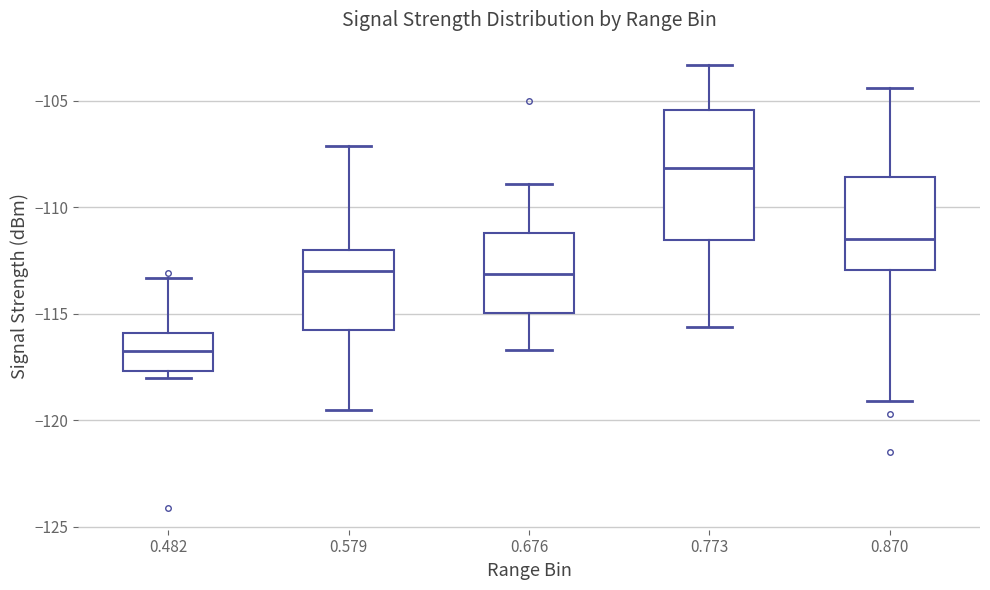

Reading left to right, transcribe this box plot: for each box, give where its median line is, the range the box spans, and where its two whiskers end, as read against the y-axis. The values are not printed on the chart, so give them approximately, as read against the axis.

0.482: median -116.5, box -117.5 to -116.0, whiskers -118.0 to -113.5
0.579: median -113.0, box -115.5 to -112.0, whiskers -119.5 to -107.0
0.676: median -113.0, box -115.0 to -111.0, whiskers -116.5 to -109.0
0.773: median -108.0, box -111.5 to -105.5, whiskers -115.5 to -103.5
0.870: median -111.5, box -113.0 to -108.5, whiskers -119.0 to -104.5